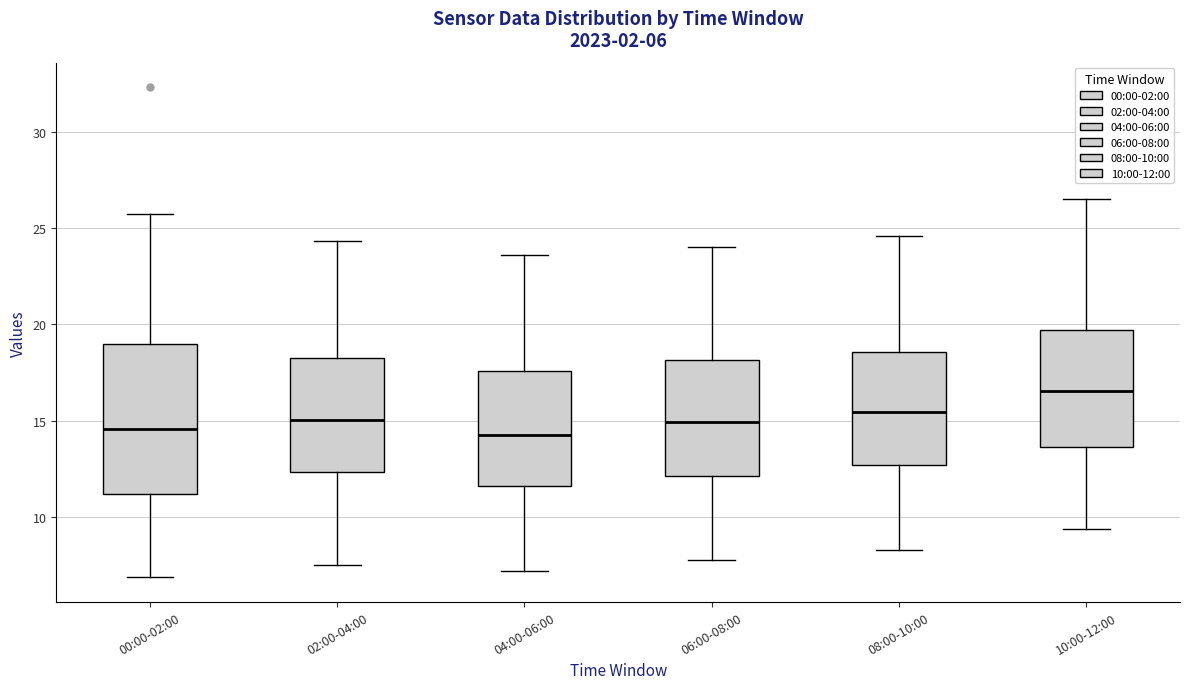

Which box has the highest median line?

10:00-12:00